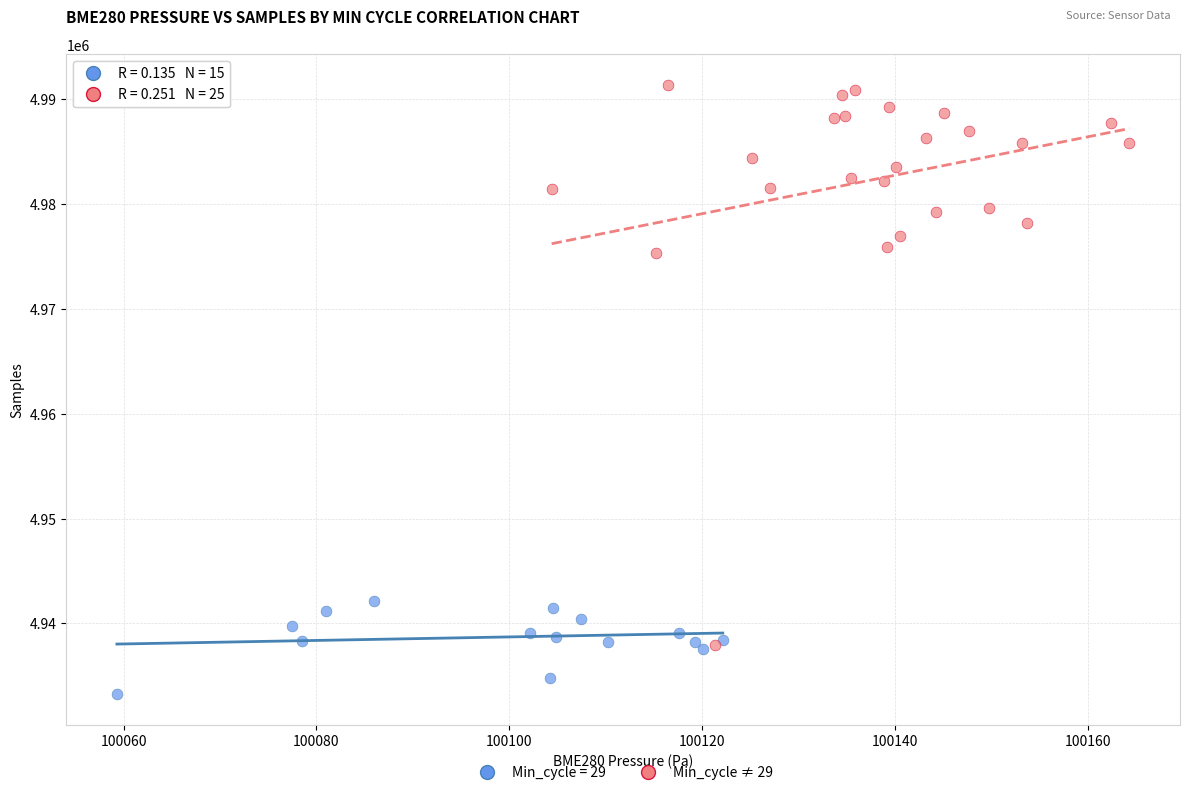

Which series reaches the minimum Y coordinate?

Min_cycle = 29